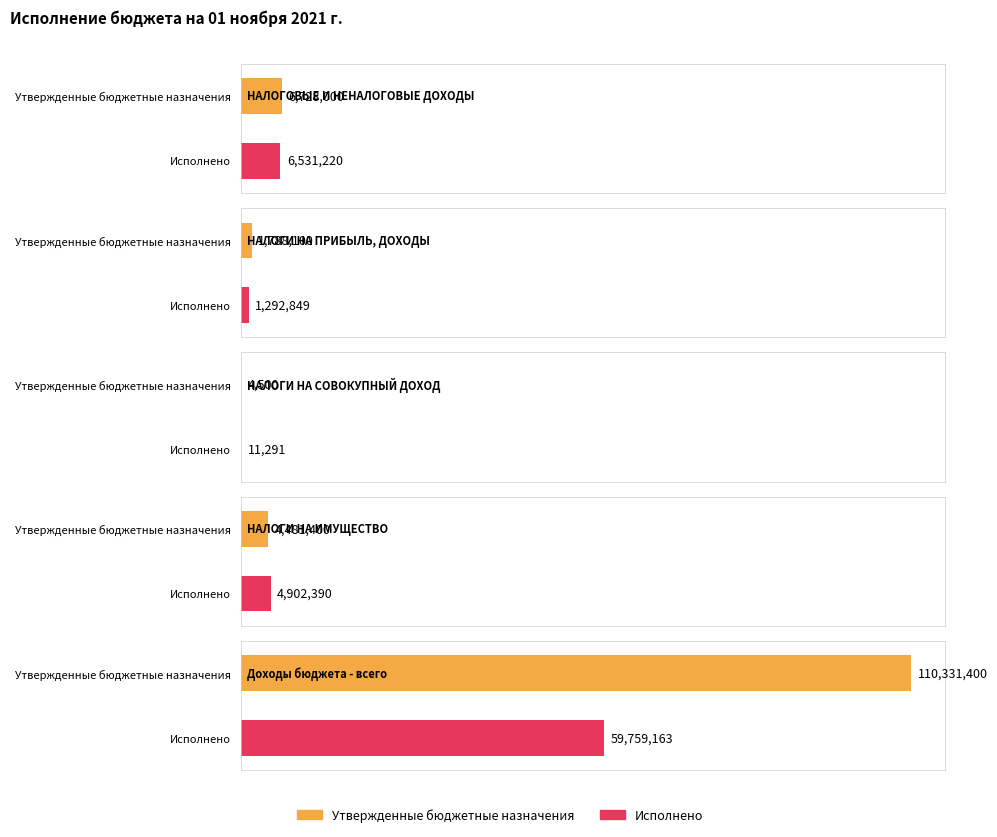

What is the difference between the Утвержденные бюджетные назначения values at НАЛОГОВЫЕ И НЕНАЛОГОВЫЕ ДОХОДЫ and НАЛОГИ НА ПРИБЫЛЬ, ДОХОДЫ?

4939900.0